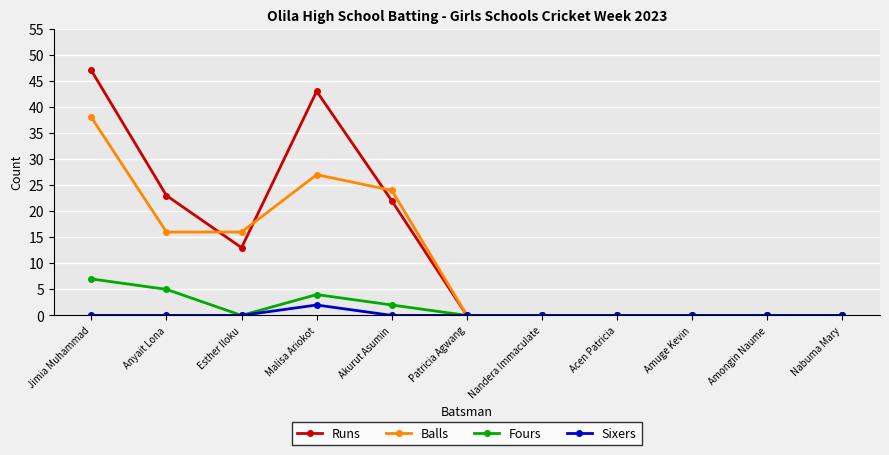

What is the average value of the Balls series?

11